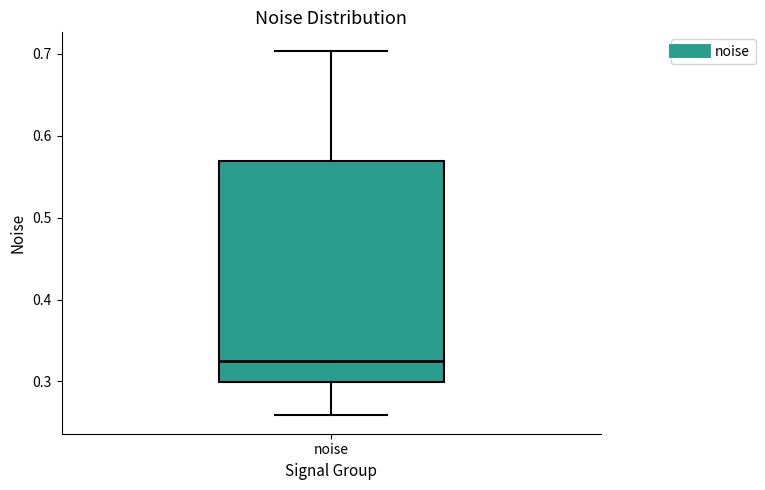

Where is the upper edge of the box for noise on the y-axis? The values are not printed on the chart, so give them approximately, as read against the axis.

0.57